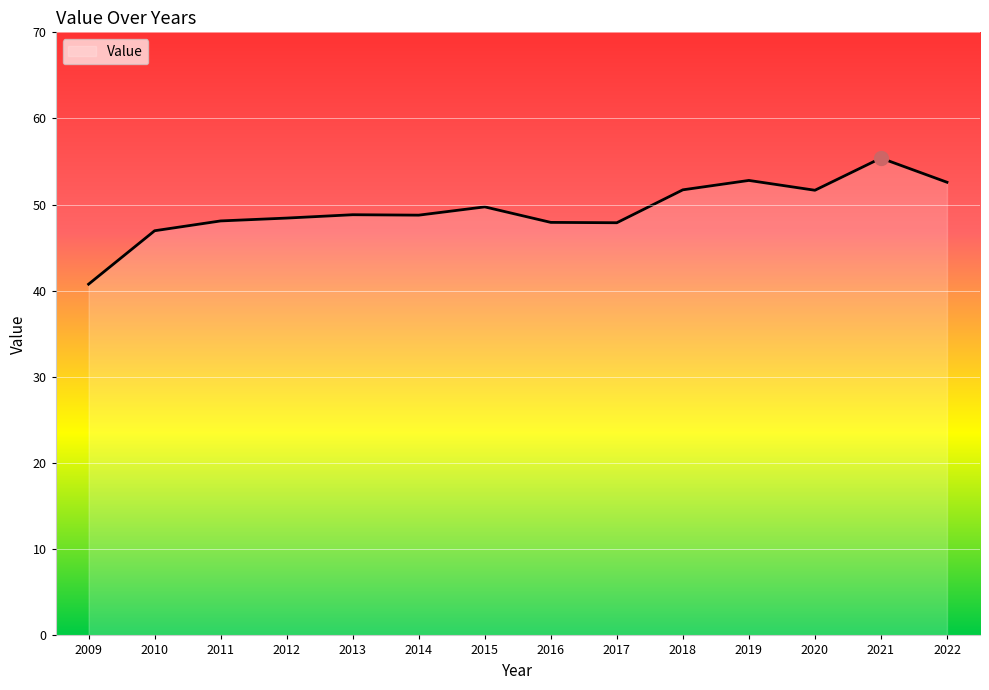

Which label corresponds to the smallest value in the chart?

2009